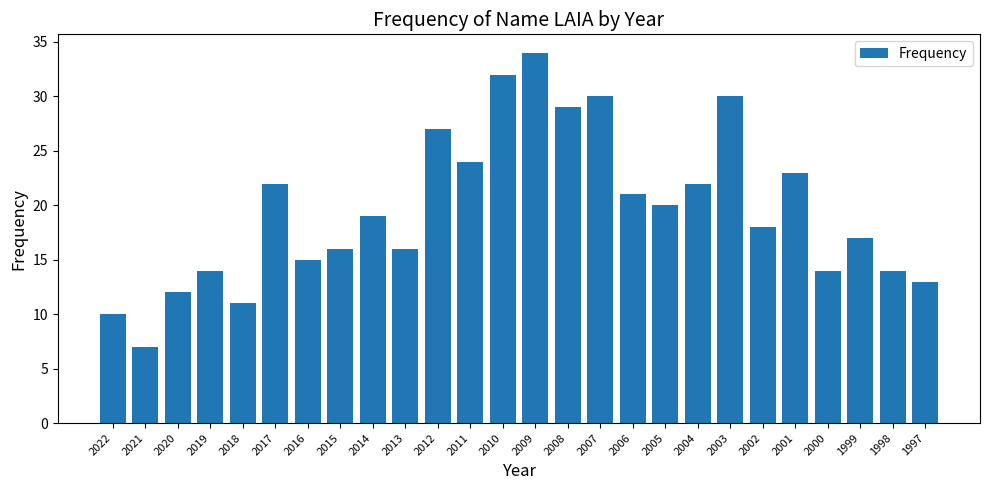

Reading left to right, what are all the values shown in this chart?

2022=10	2021=7	2020=12	2019=14	2018=11	2017=22	2016=15	2015=16	2014=19	2013=16	2012=27	2011=24	2010=32	2009=34	2008=29	2007=30	2006=21	2005=20	2004=22	2003=30	2002=18	2001=23	2000=14	1999=17	1998=14	1997=13